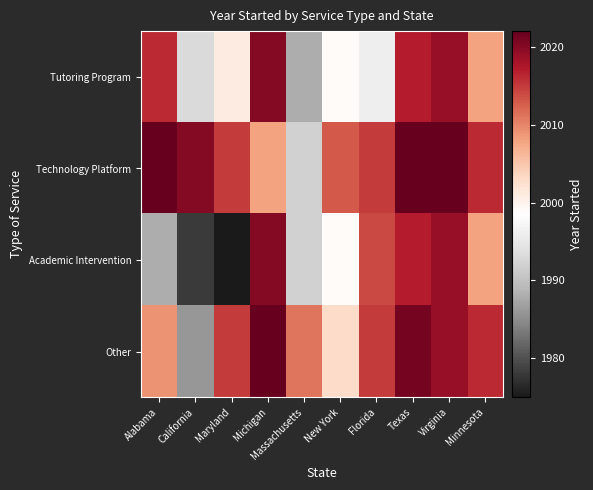

Reading left to right, list all the values displayed in this chart.

Tutoring Program: Alabama=2016	California=1993	Maryland=2001	Michigan=2020	Massachusetts=1988	New York=1999	Florida=1996	Texas=2017	Virginia=2019	Minnesota=2008
Technology Platform: Alabama=2022	California=2020	Maryland=2015	Michigan=2008	Massachusetts=1992	New York=2013	Florida=2015	Texas=2022	Virginia=2022	Minnesota=2016
Academic Intervention: Alabama=1988	California=1978	Maryland=1975	Michigan=2020	Massachusetts=1992	New York=1999	Florida=2014	Texas=2017	Virginia=2019	Minnesota=2008
Other: Alabama=2009	California=1986	Maryland=2015	Michigan=2022	Massachusetts=2011	New York=2003	Florida=2015	Texas=2021	Virginia=2019	Minnesota=2016